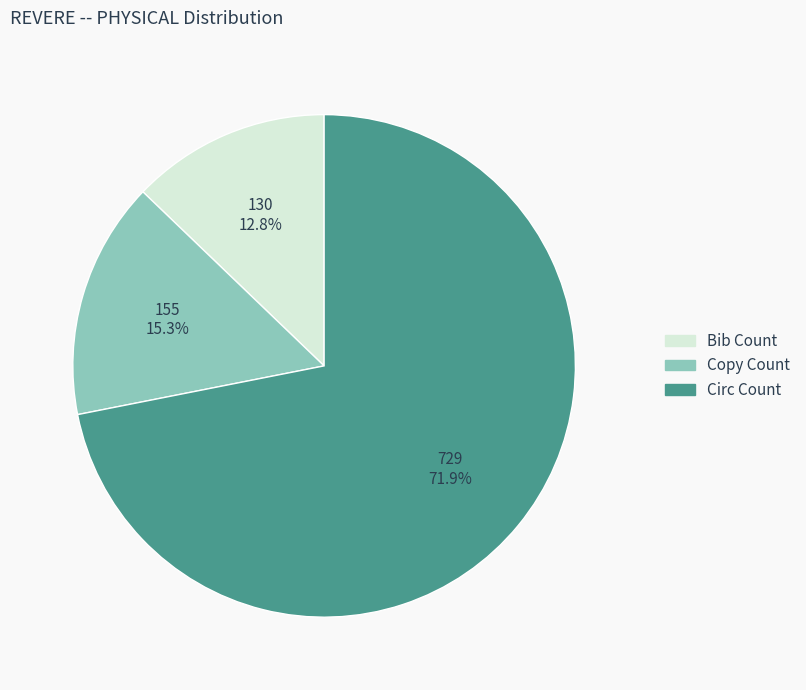

Do Circ Count and Bib Count together represent more than half of the pie?

Yes